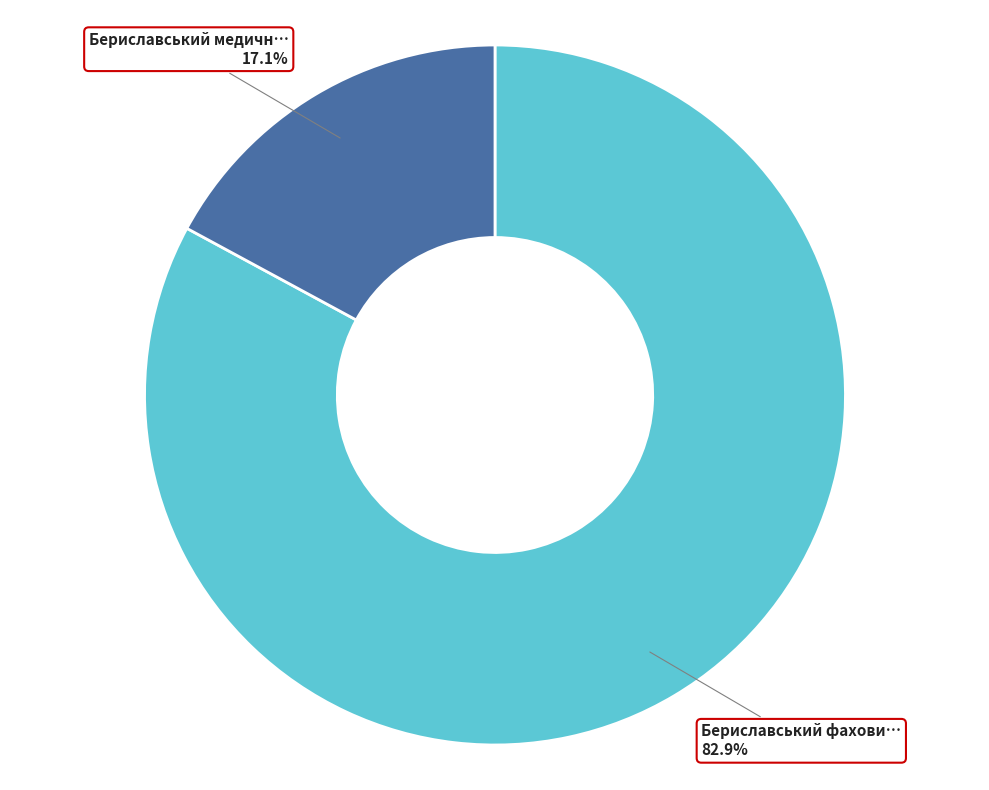

Is there a majority slice in this chart?

Yes